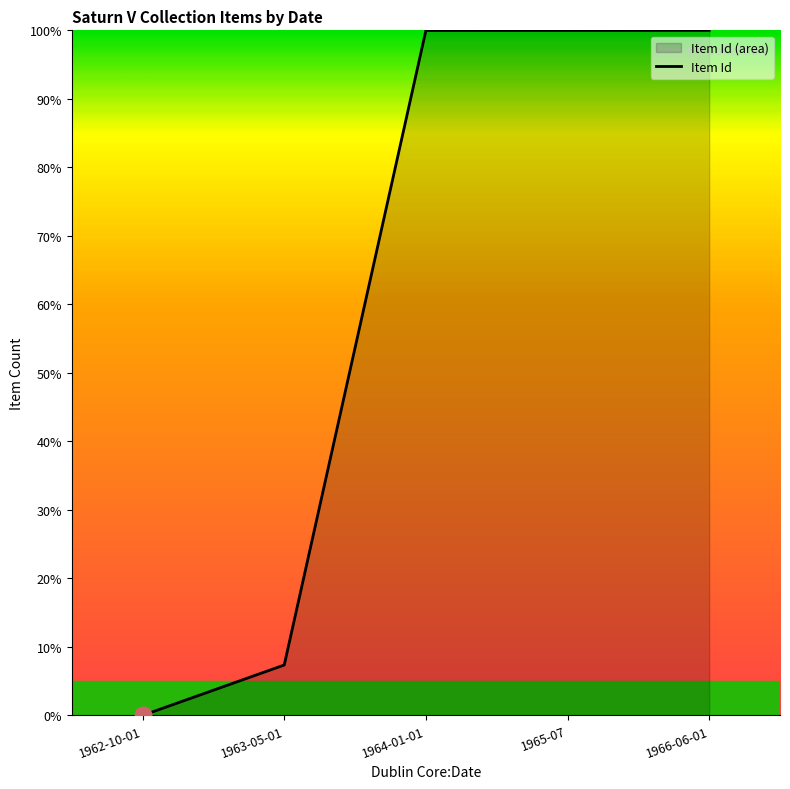

At which category does the chart reach its minimum across all series?

1962-10-01